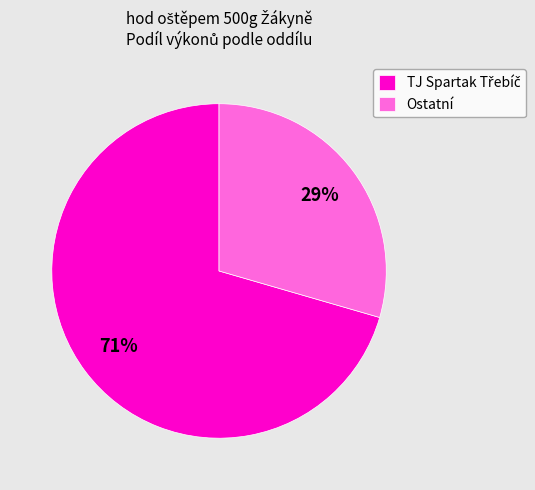

Is there a majority slice in this chart?

Yes